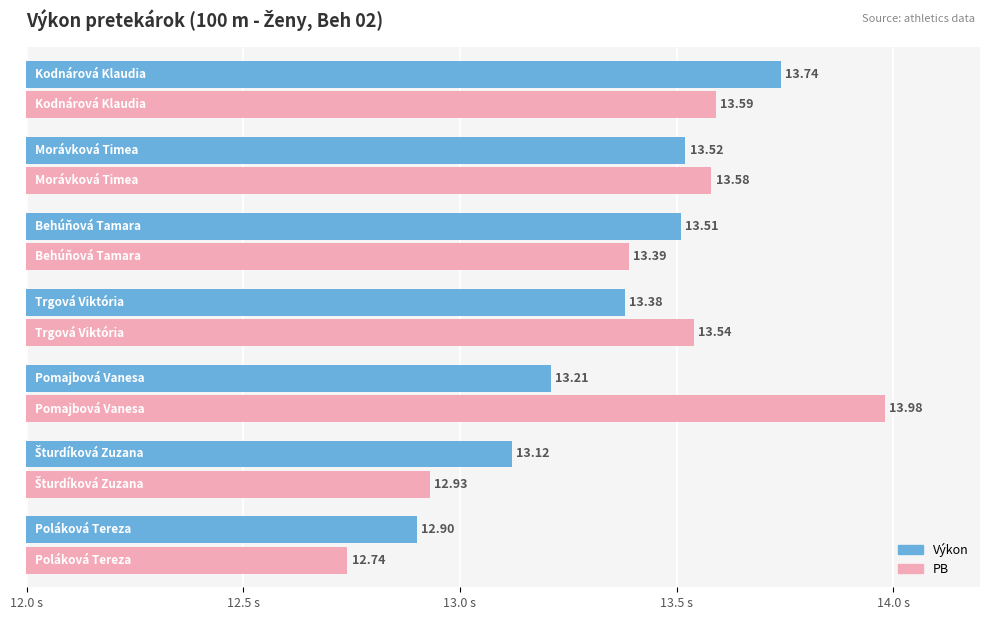

Which series has the widest spread of values?

PB